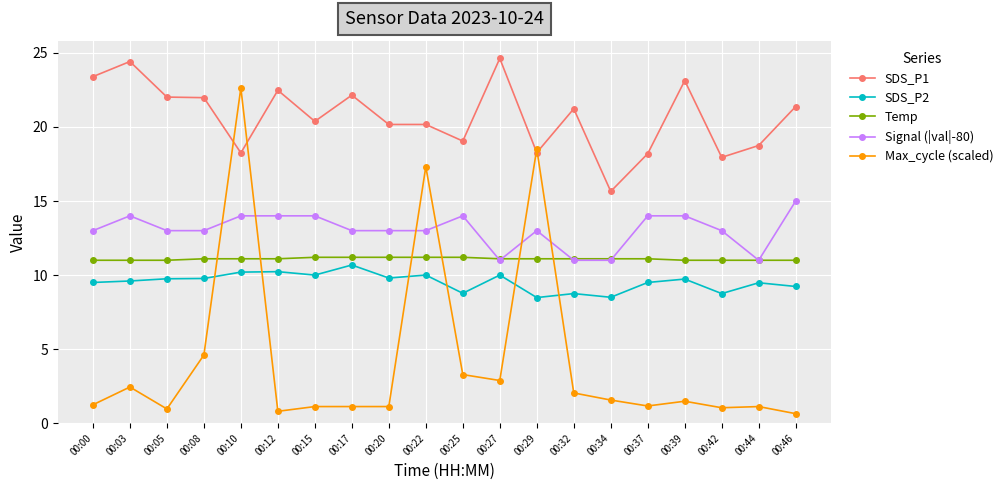

What is the total value across all series at 00:08?

60.5